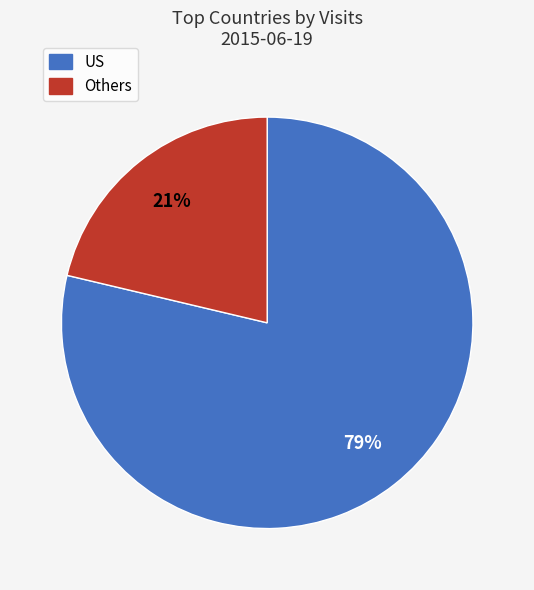

Does US represent more than half of the total?

Yes